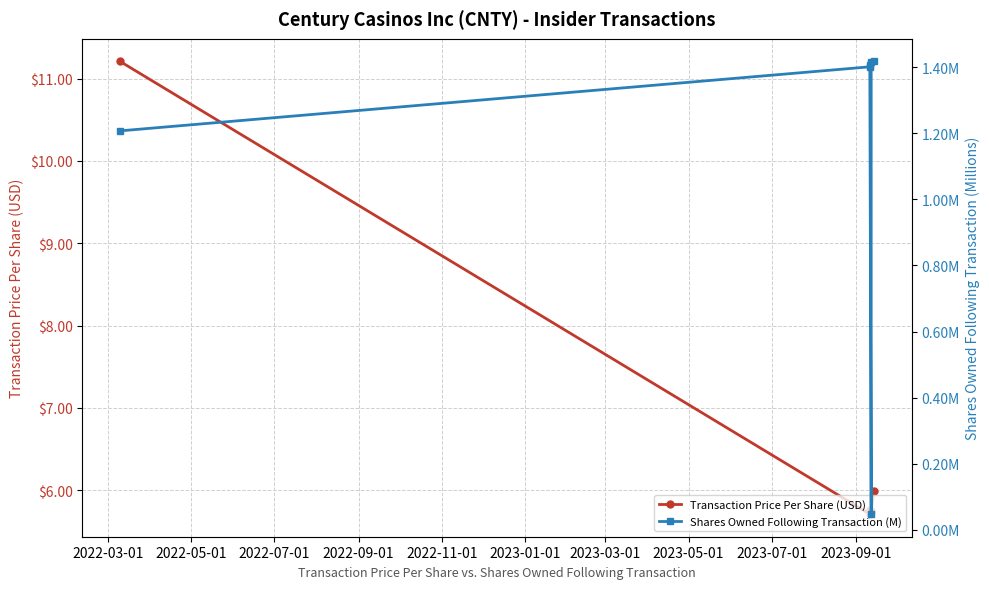

True or false: Transaction Price Per Share (USD) has more than 0 interior local peaks.

True